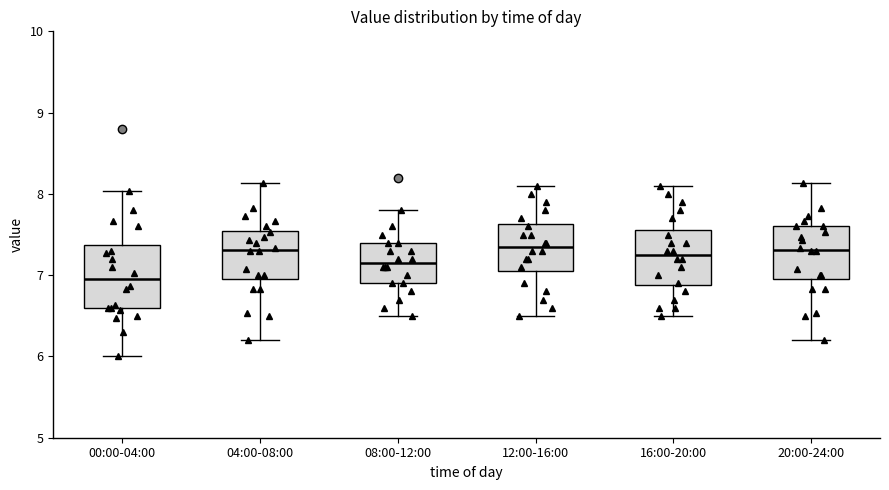

Which box's median line is the lowest?

00:00-04:00